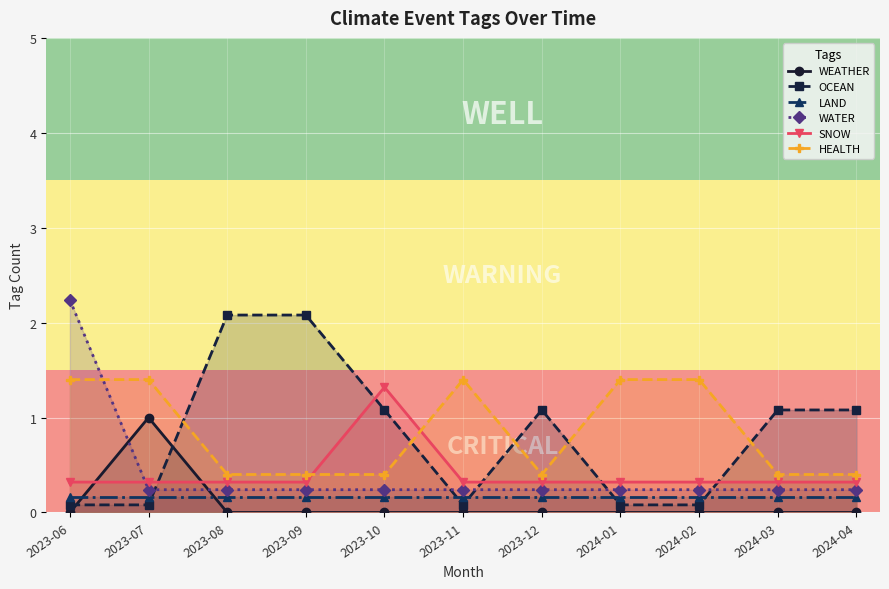

The SNOW series shows 0.3 at 2023-09. True or false?

True